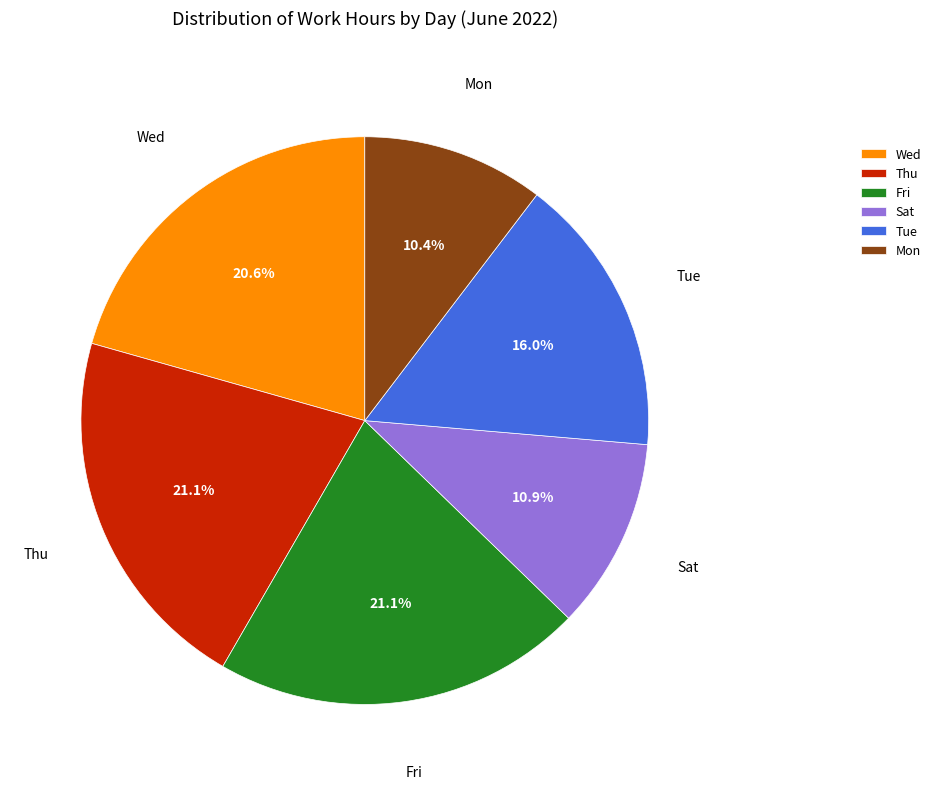

How much of the chart is everything except Fri?

78.9%